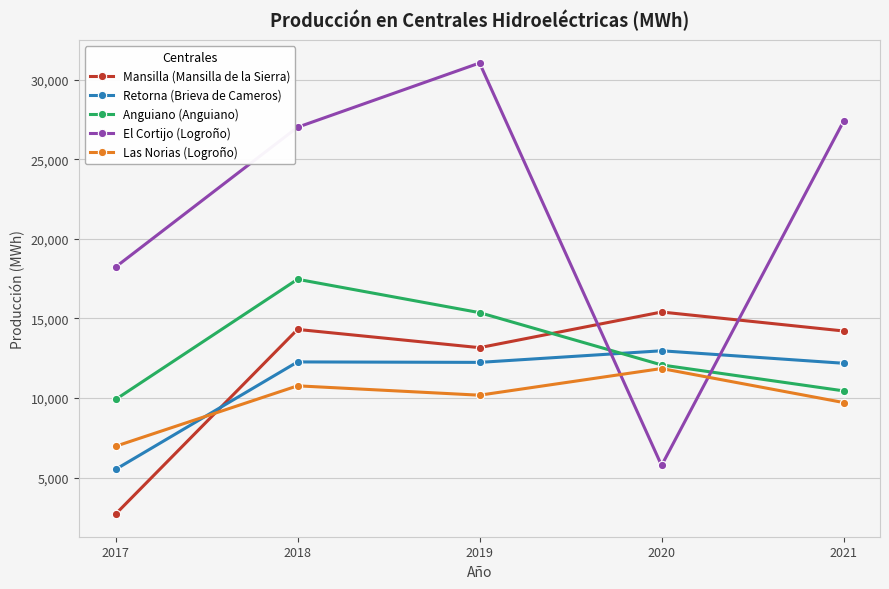

What is the total value across all series at 2020?

58063.0